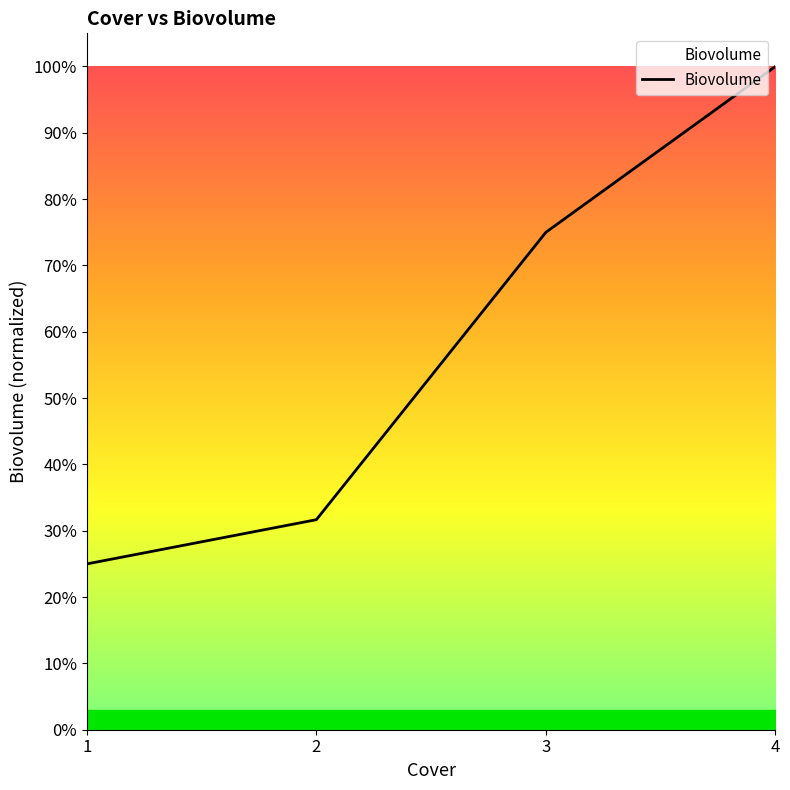

What is the value of the 2nd point from the left?

0.3